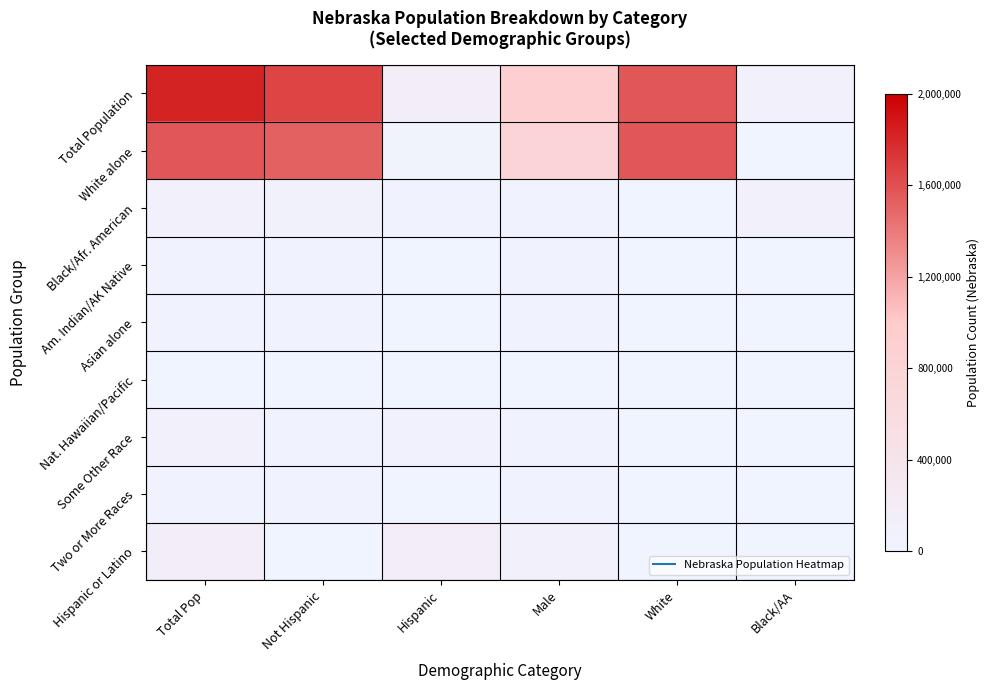

List the series in order of their peak value, highest first.

Total Population, White alone, Hispanic or Latino, Black/Afr. American, Some Other Race, Two or More Races, Asian alone, Am. Indian/AK Native, Nat. Hawaiian/Pacific